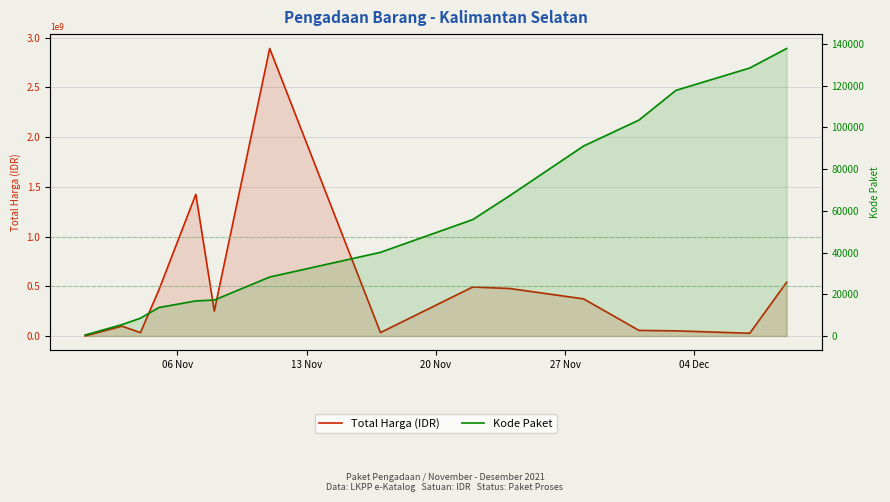

True or false: Kode Paket and Total Harga (IDR) cross at least once.

False